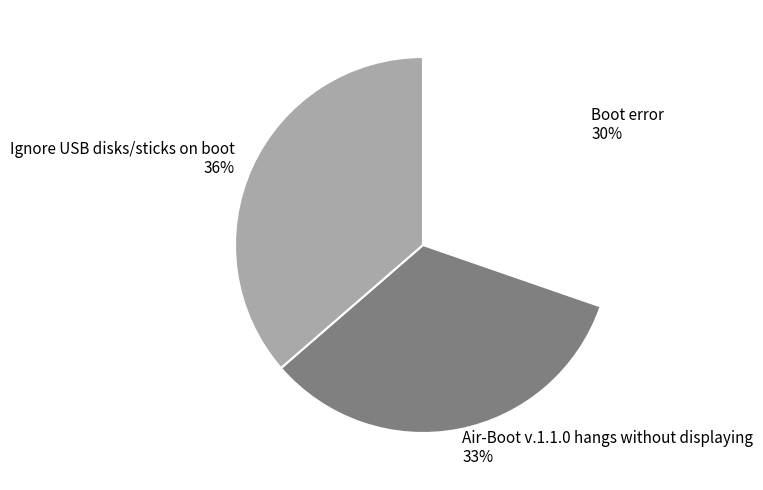

Is there a majority slice in this chart?

No